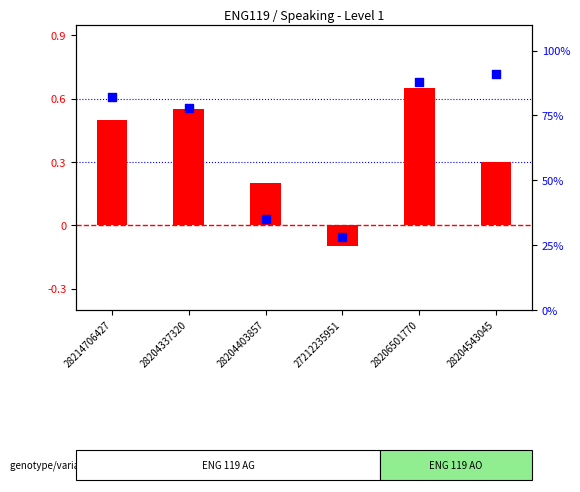

At how many categories does at least one series exceed 37?

4